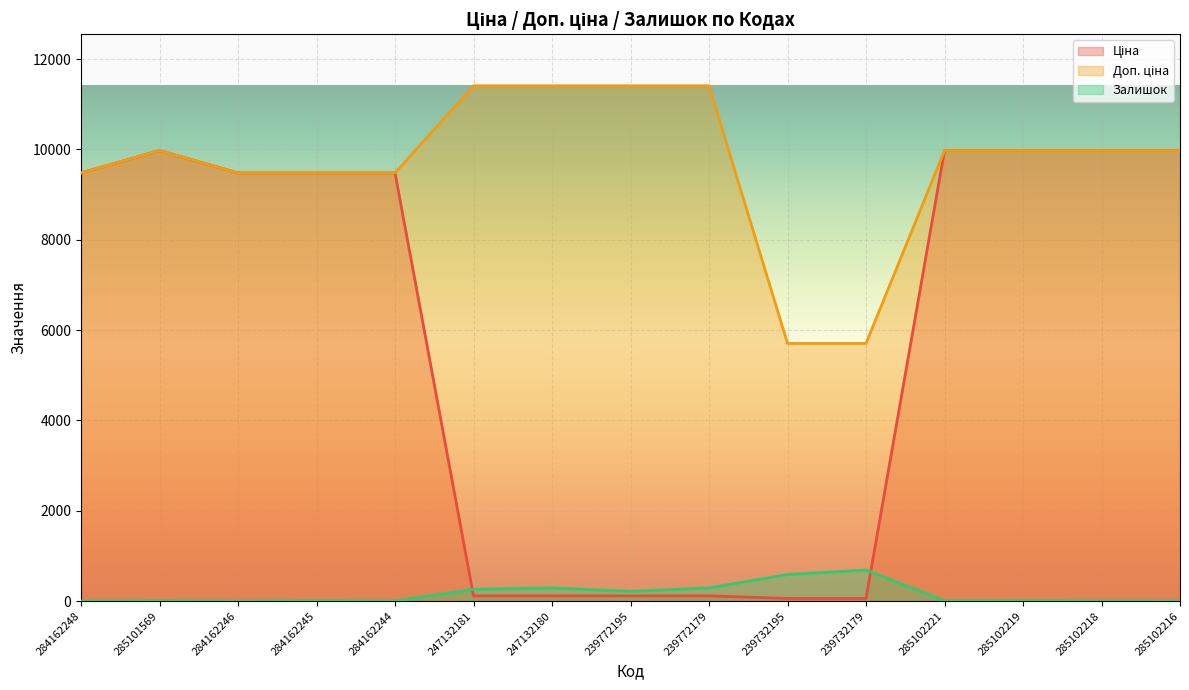

Is it true that Ціна equals 157.0 at 239772179?

False